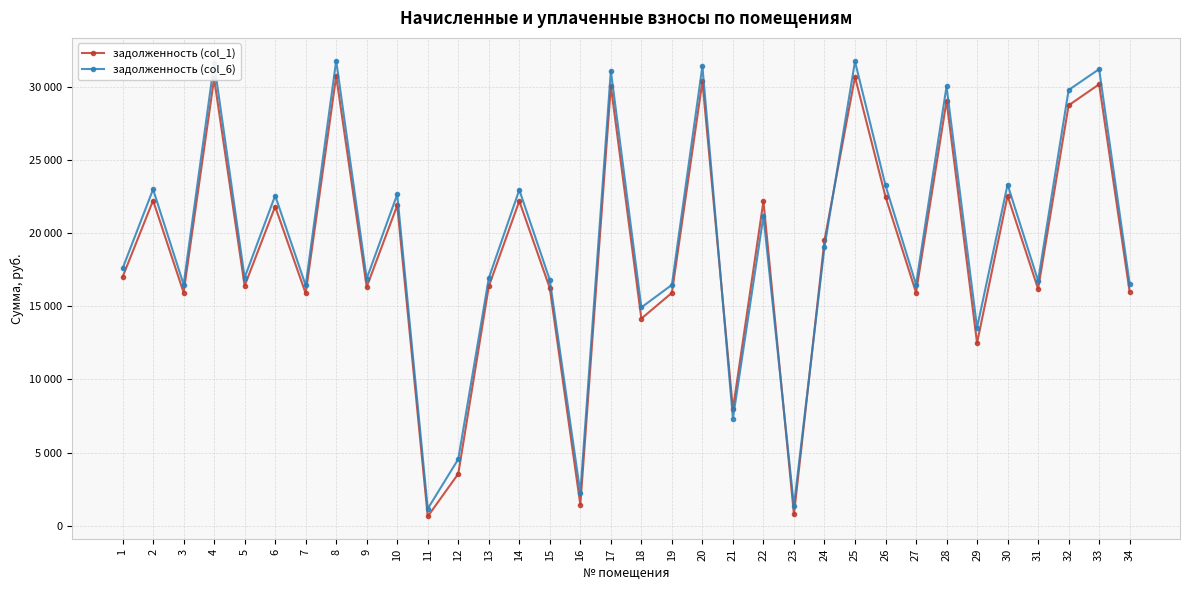

What are all the series names shown in the legend?

задолженность (col_1), задолженность (col_6)